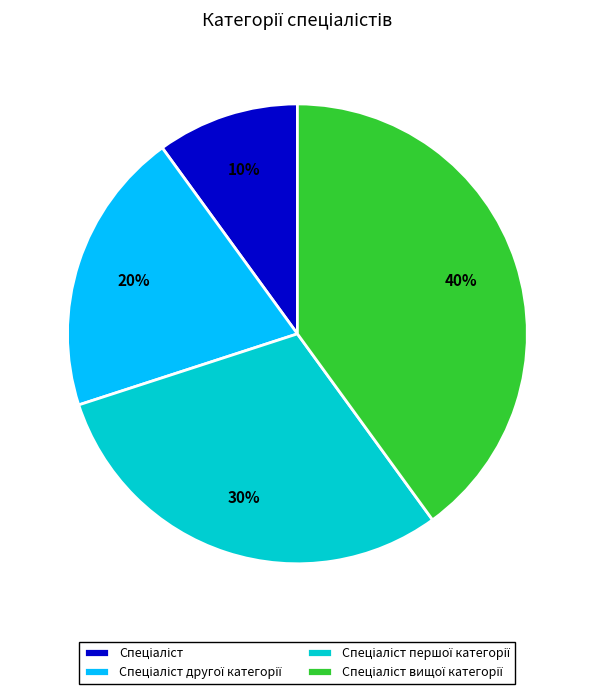

To the nearest percent, what is the average slice percentage?

25%